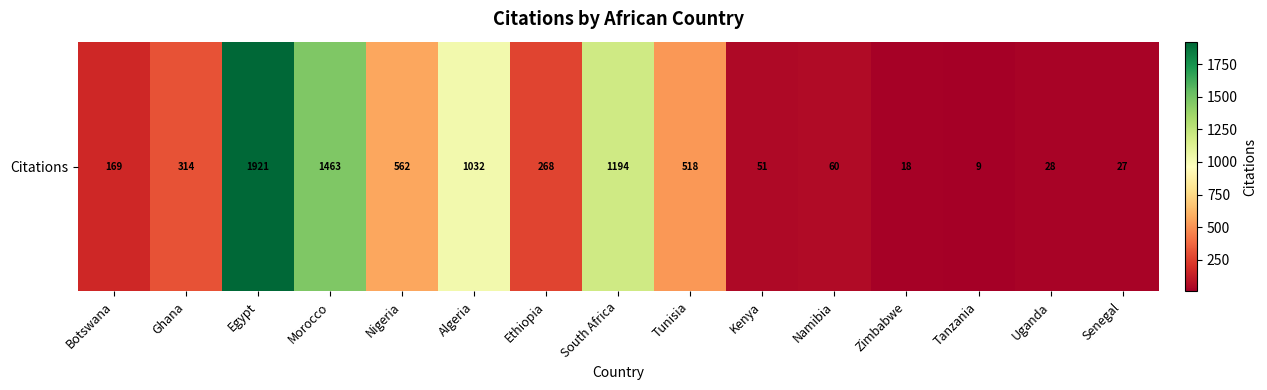

Reading left to right, list all the values displayed in this chart.

Botswana=169	Ghana=314	Egypt=1921	Morocco=1463	Nigeria=562	Algeria=1032	Ethiopia=268	South Africa=1194	Tunisia=518	Kenya=51	Namibia=60	Zimbabwe=18	Tanzania=9	Uganda=28	Senegal=27